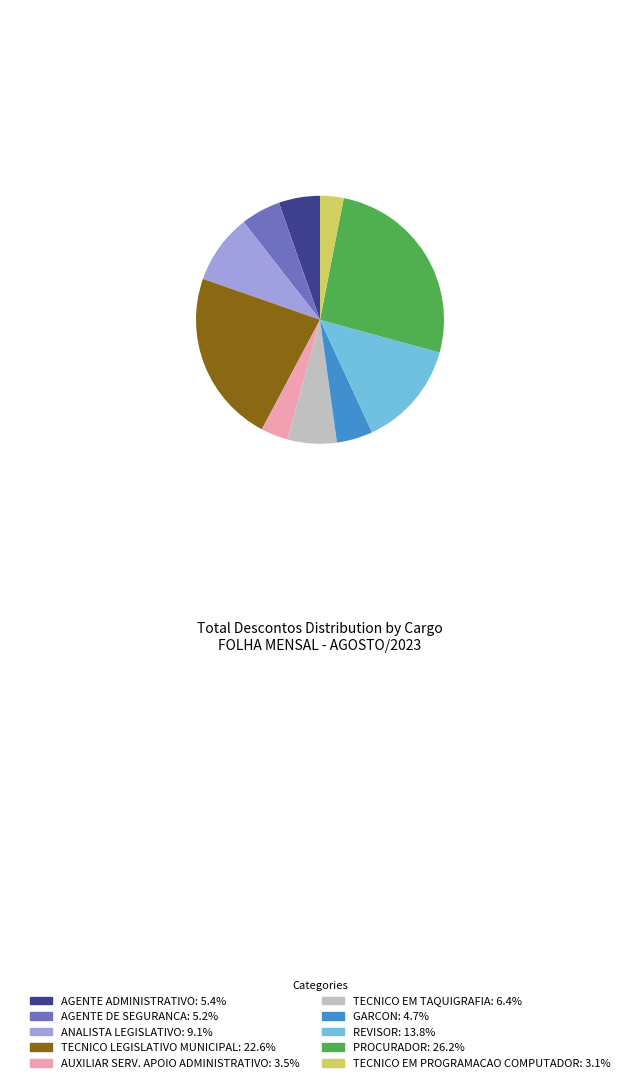

Combined, do PROCURADOR and TECNICO LEGISLATIVO MUNICIPAL account for over 50%?

No